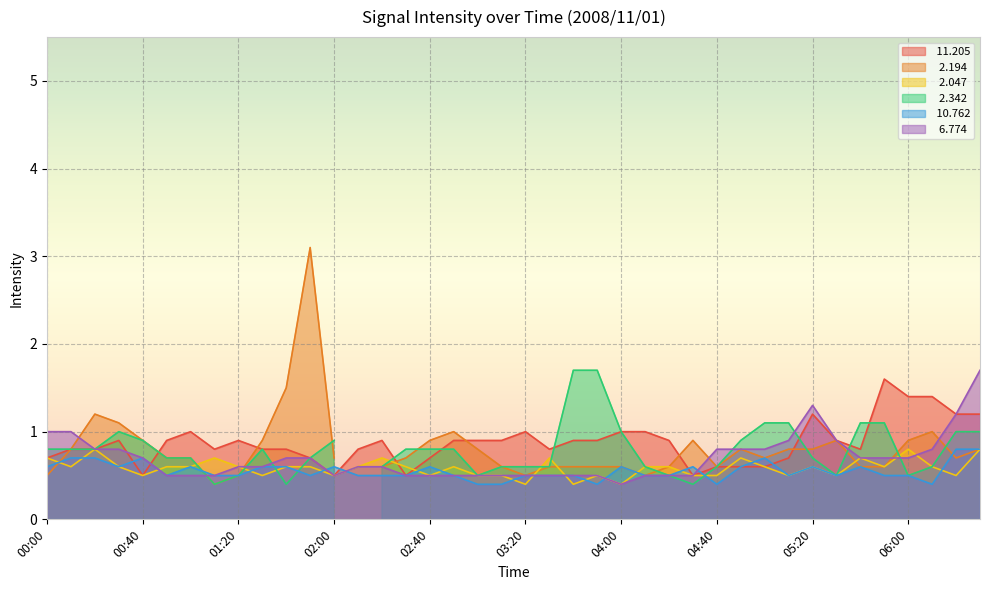

In   2.047, how many points are lower than both neighbors (excluding endpoints)?

12